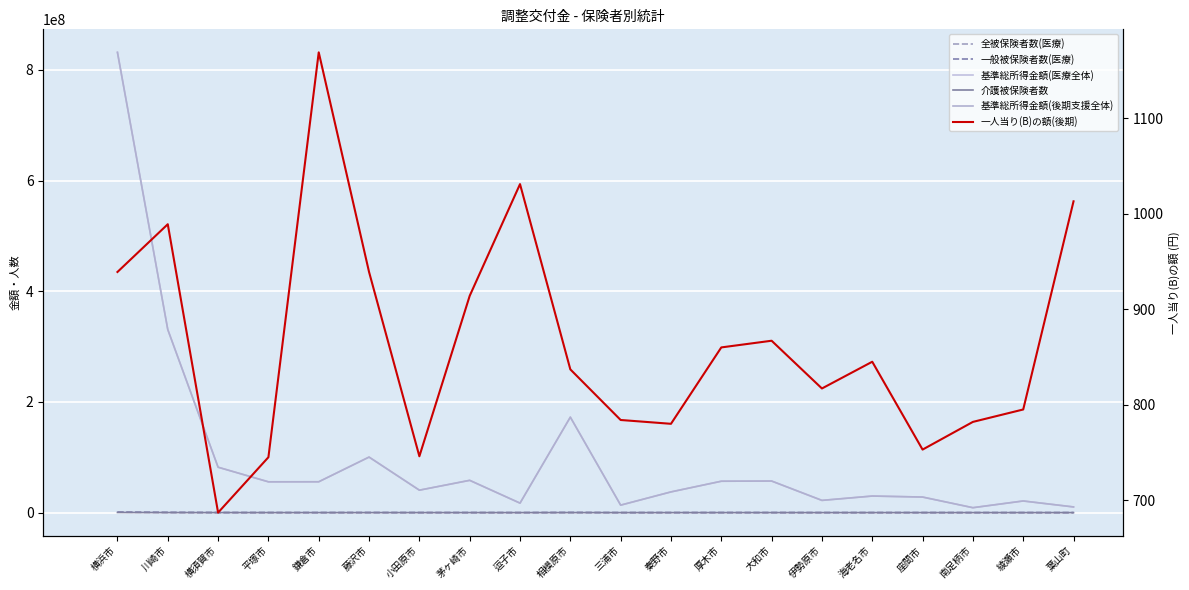

Rank the categories by 基準総所得金額(医療全体) value from highest to lowest.

横浜市, 川崎市, 相模原市, 藤沢市, 横須賀市, 茅ヶ崎市, 大和市, 厚木市, 鎌倉市, 平塚市, 小田原市, 秦野市, 海老名市, 座間市, 伊勢原市, 綾瀬市, 逗子市, 三浦市, 葉山町, 南足柄市